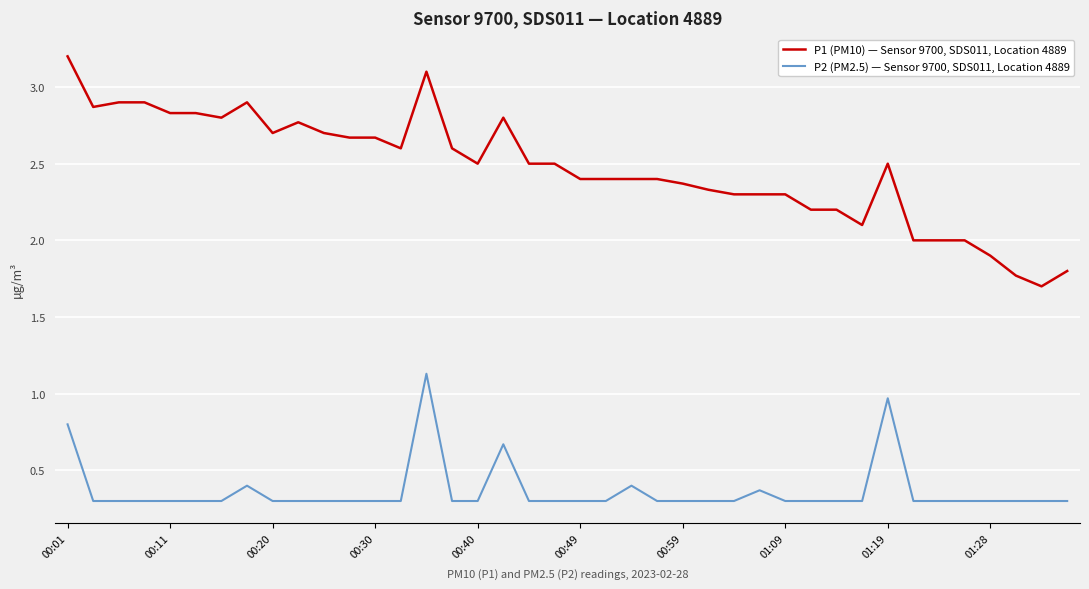

Which series has the largest total across all categories?

P1 (PM10) — Sensor 9700, SDS011, Location 4889